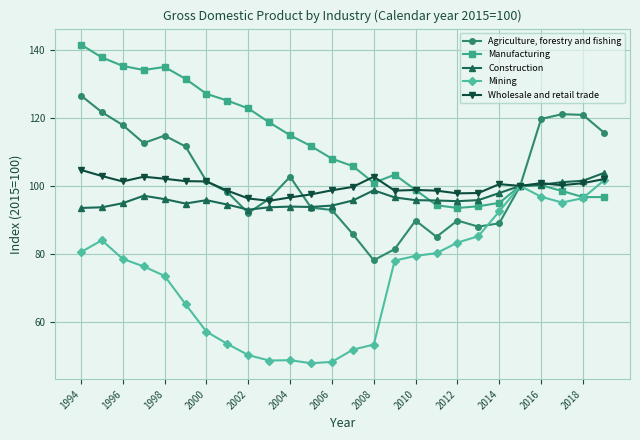

Which series has the largest total across all categories?

Manufacturing